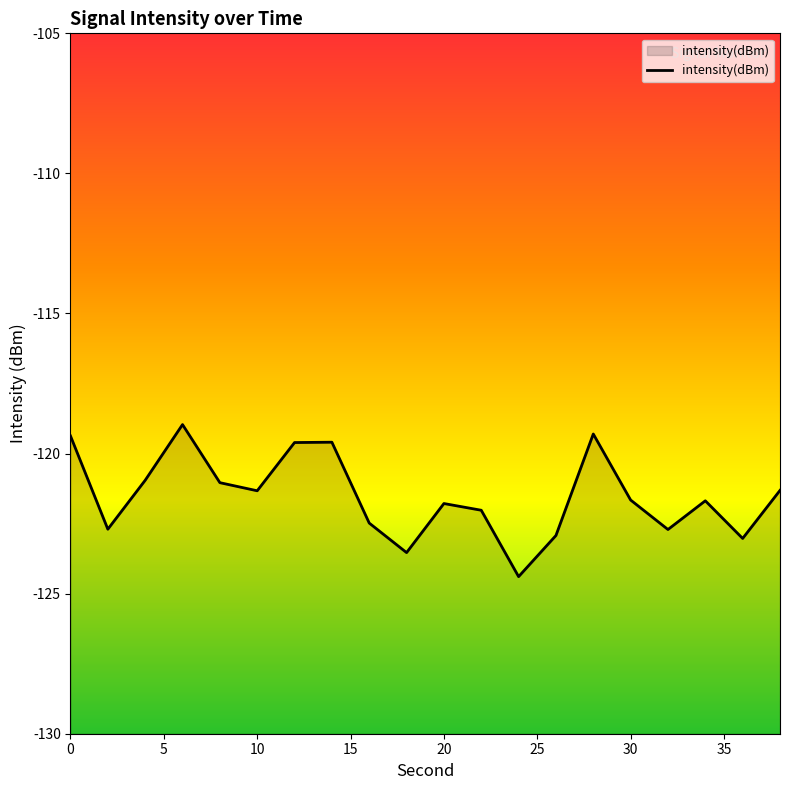

True or false: the data has more than 2 interior local peaks.

True